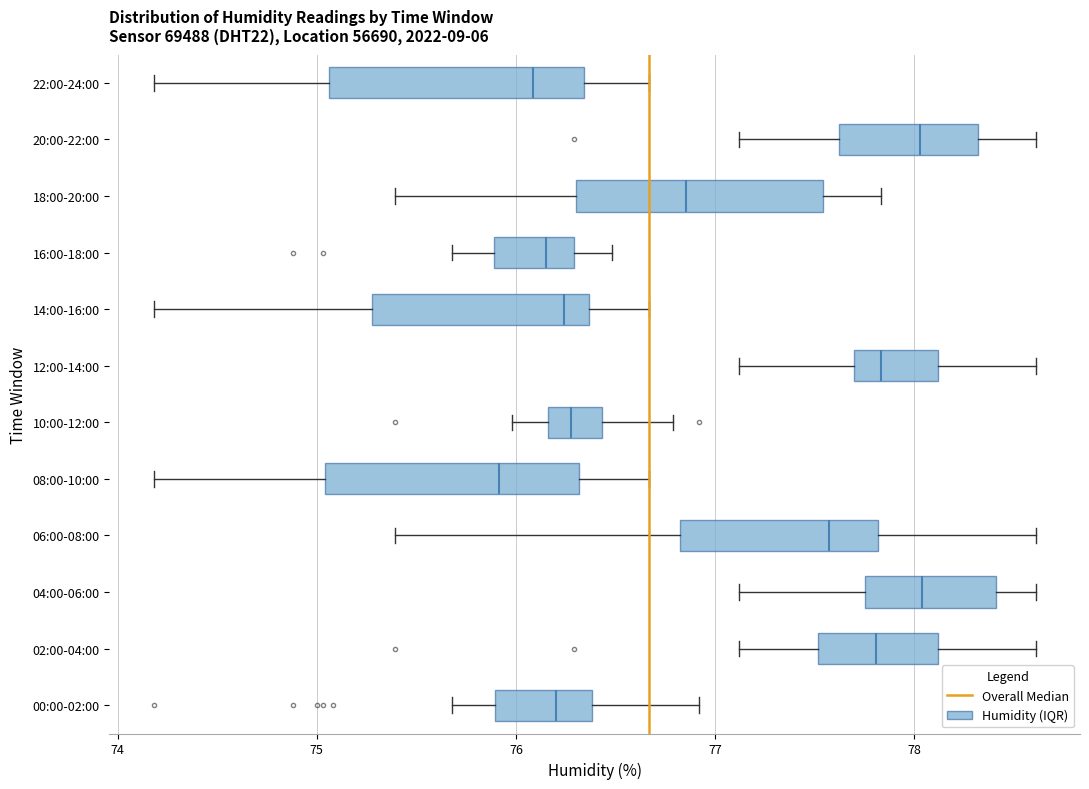

Where is the left edge of the box for 10:00-12:00 on the x-axis? The values are not printed on the chart, so give them approximately, as read against the axis.

76.2